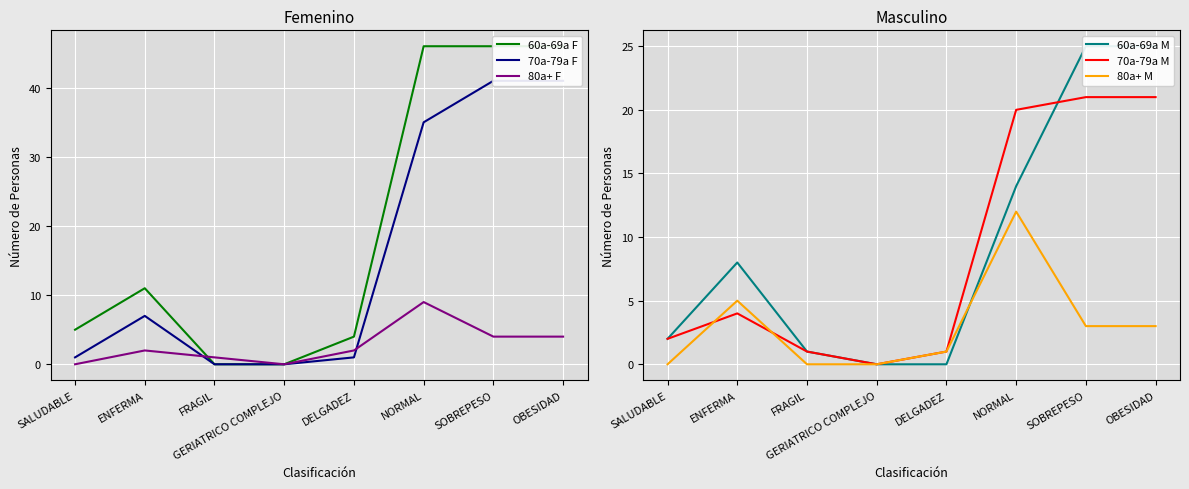

Where is 70a-79a M nearest to the value 10?

ENFERMA